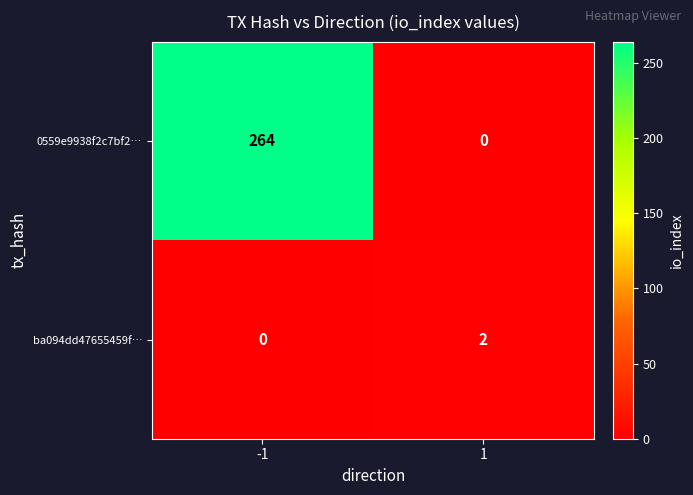

Rank the series at 1 from lowest to highest value.

0559e9938f2c7bf2…, ba094dd47655459f…